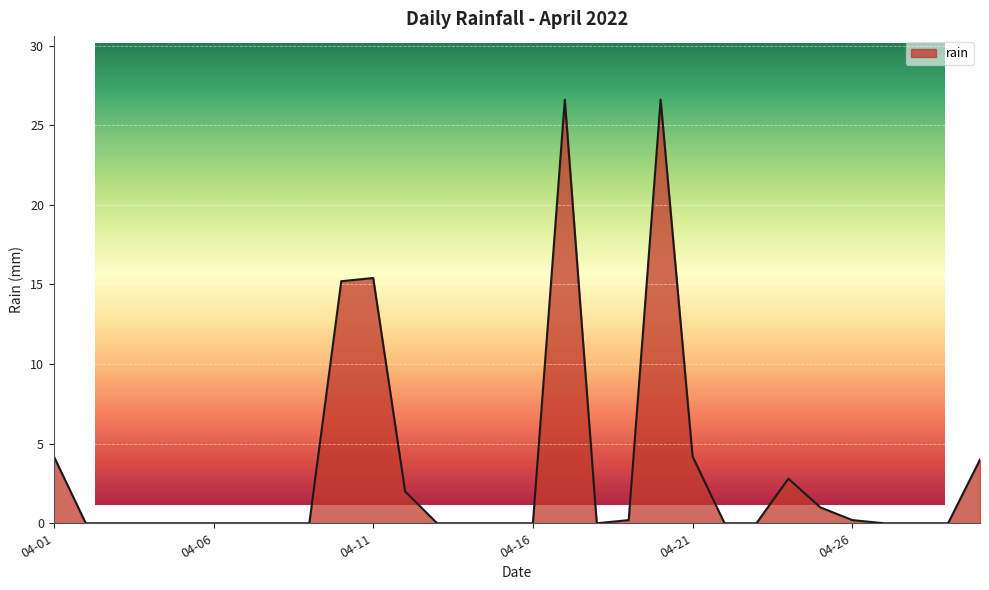

The value at 04-06 is 0.0. True or false?

True